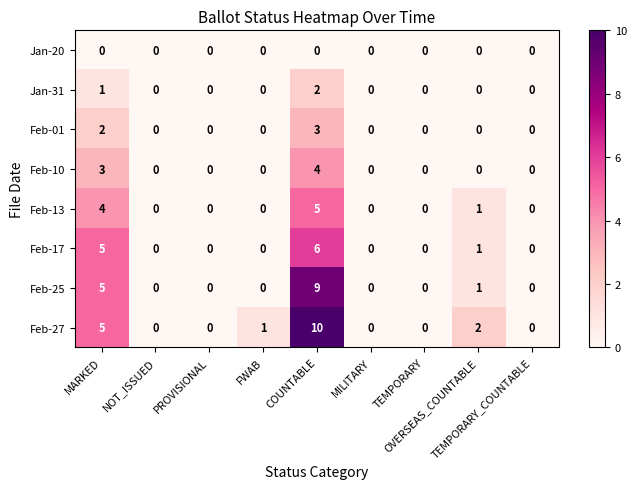

What is the highest value of the Feb-25 series?

9